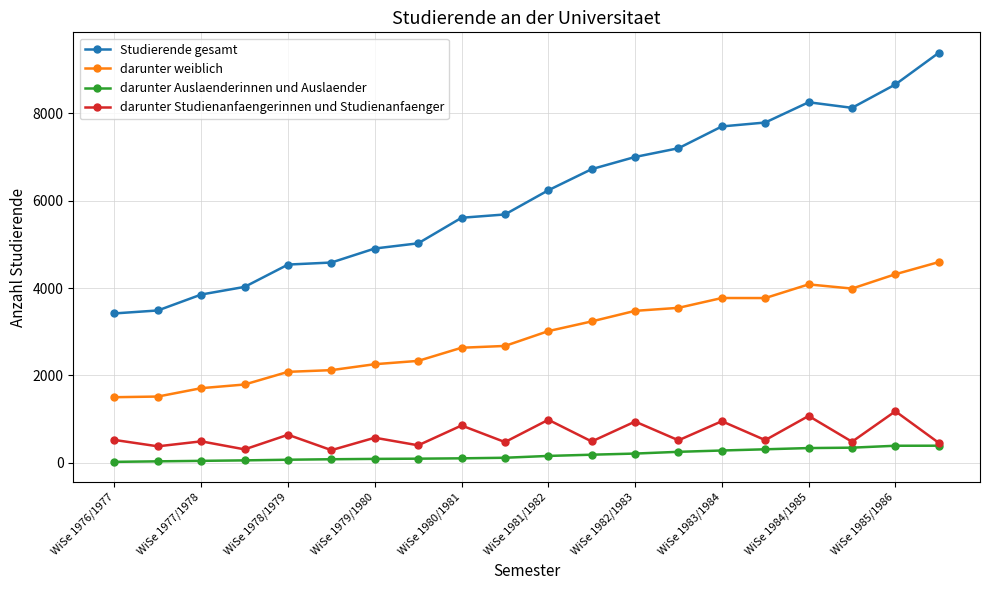

Which series has the widest spread of values?

Studierende gesamt